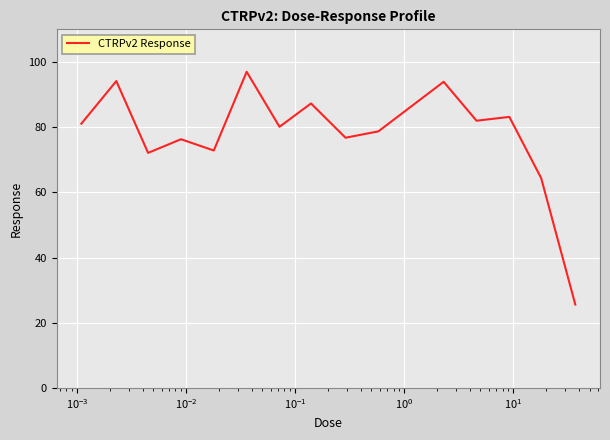

What is the smallest value displayed?

25.6